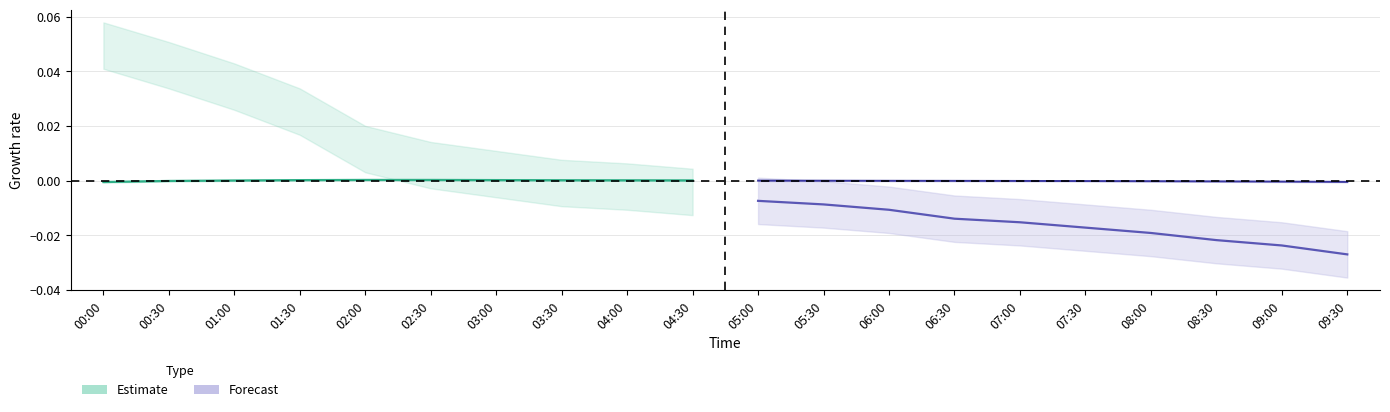

The value of Pressure estimate at 03:00 is 0.0. True or false?

True